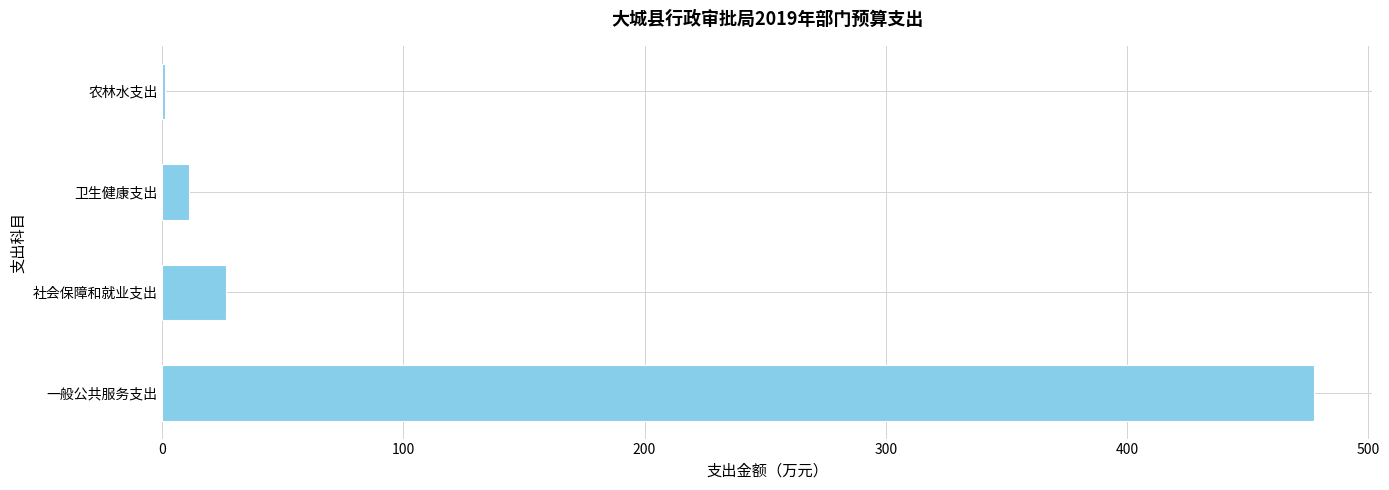

Reading bottom to top, transcribe all the data shown in this chart.

一般公共服务支出=477.8	社会保障和就业支出=26.3	卫生健康支出=11.2	农林水支出=1.0